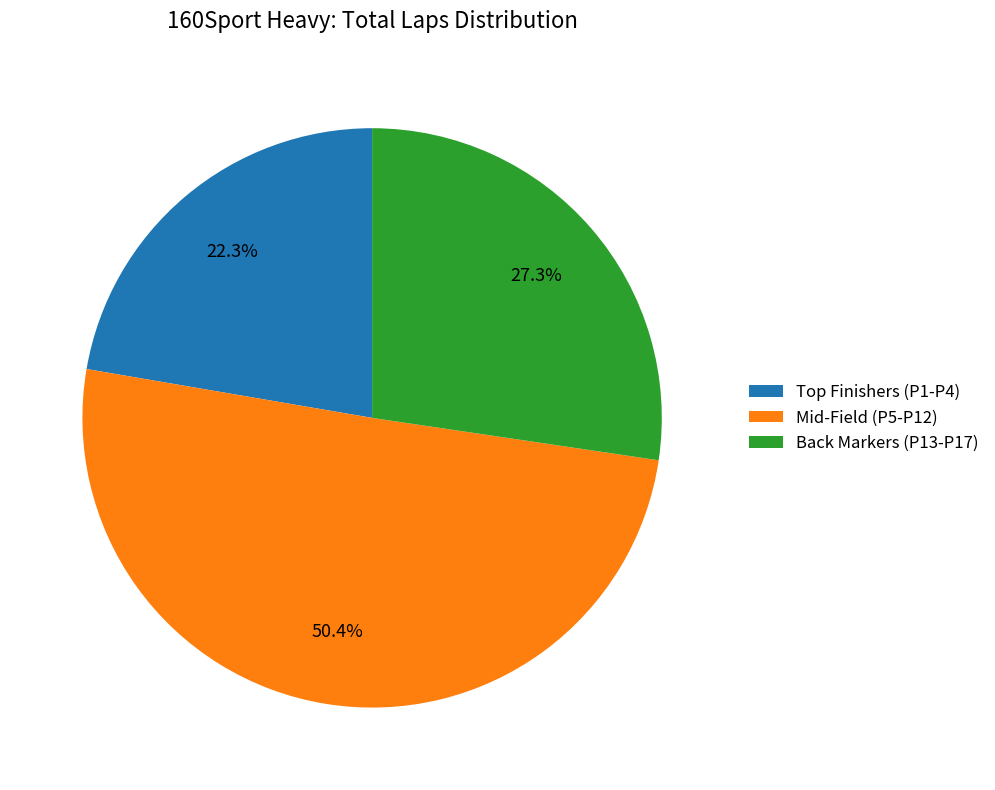

What is the ratio of the value at Back Markers (P13-P17) to the value at Mid-Field (P5-P12)?

0.5